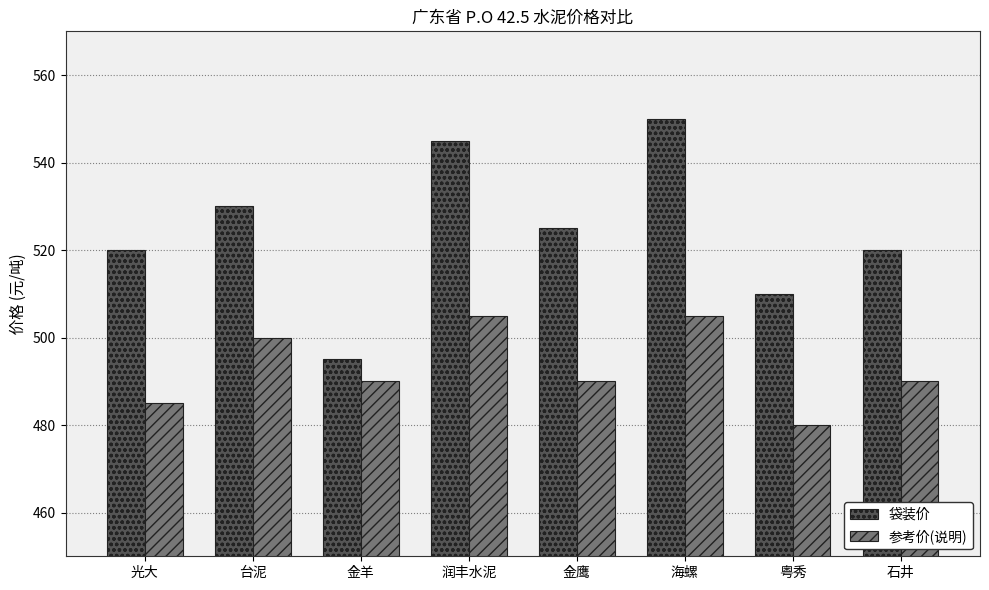

What is the value of the 参考价(说明) bar at the 1st from the left?

485